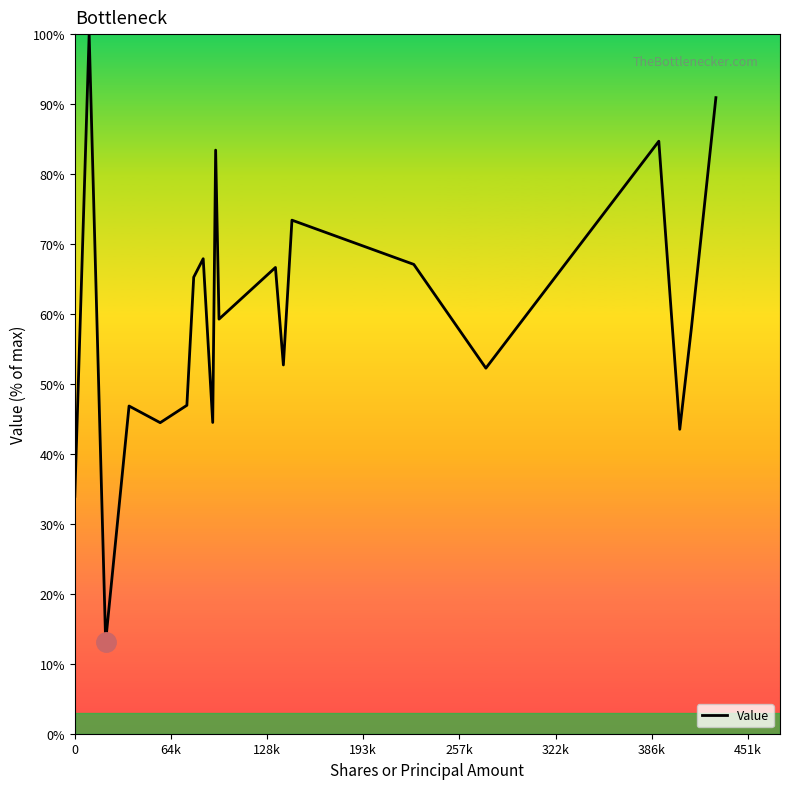

What is the maximum value shown in the chart?

100.0